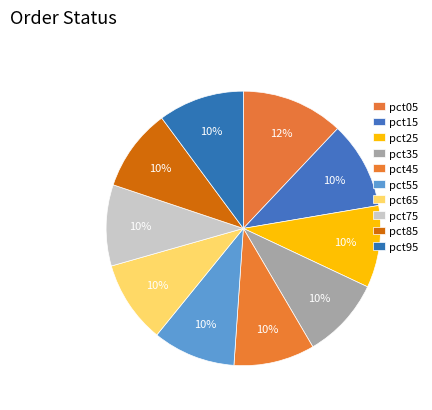

Which category has the smallest portion of the pie?

pct45